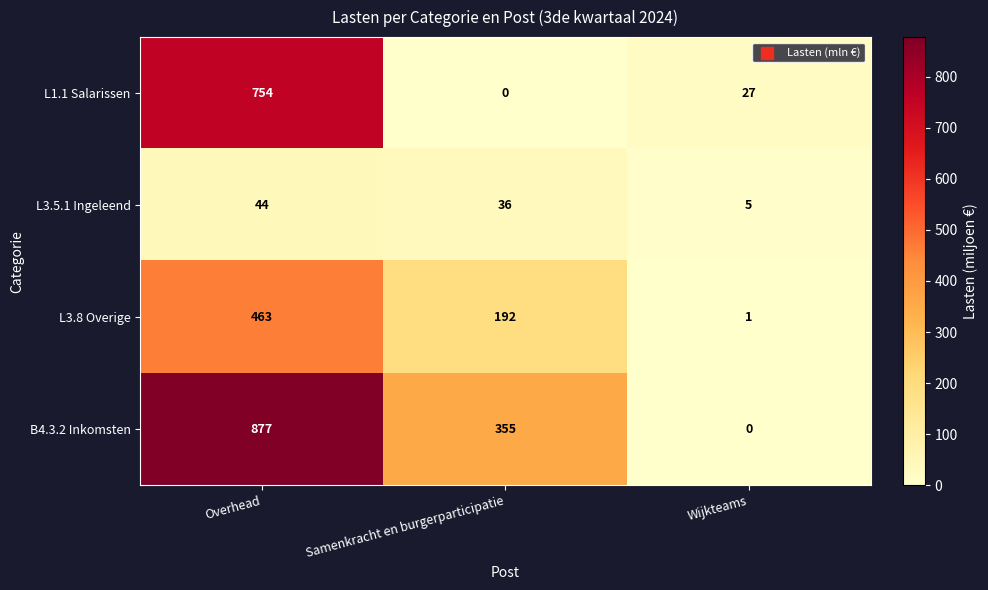

How many series are shown in this chart?

4